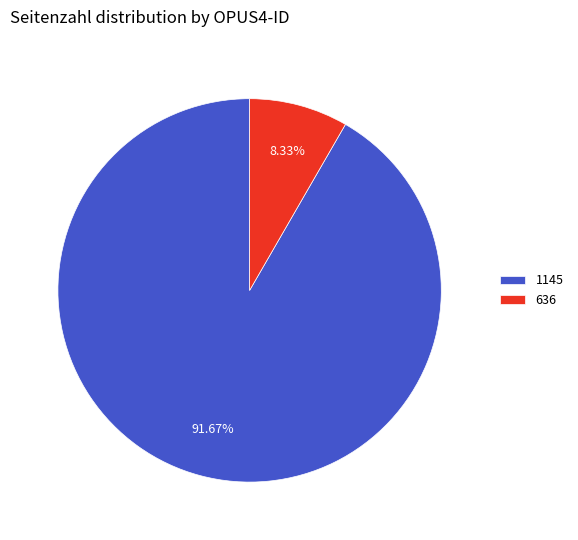

How many slices are in this pie chart?

2